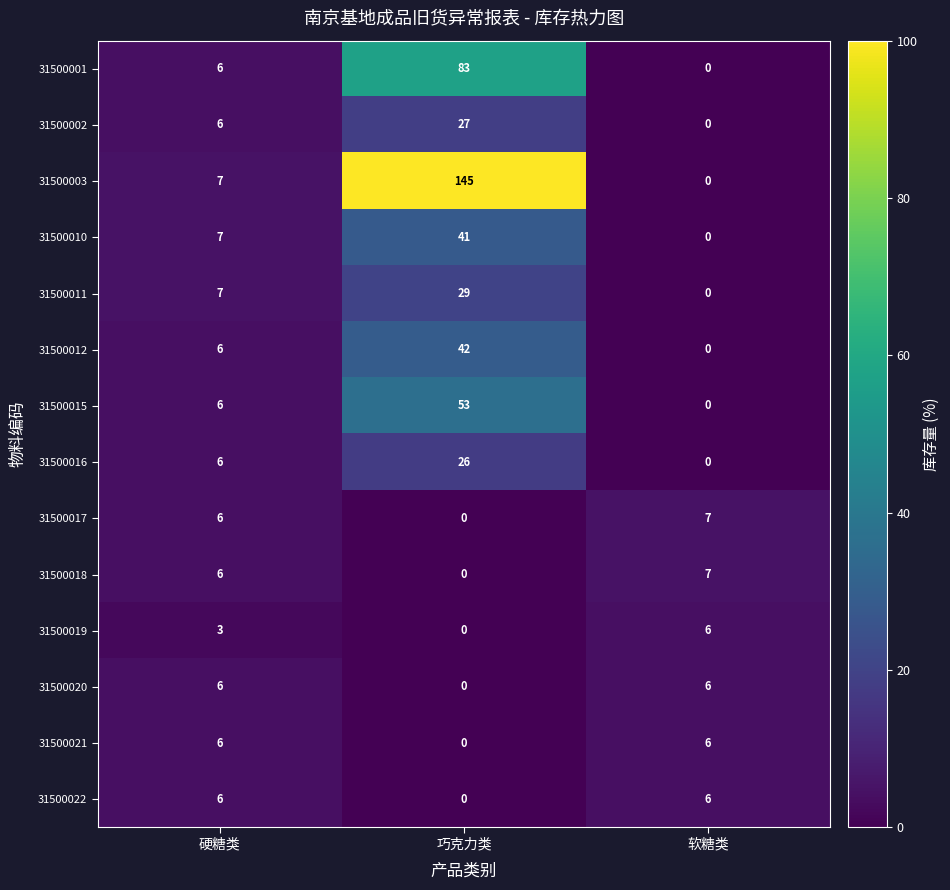

True or false: 31500019 has a value of 1 at 软糖类.

False